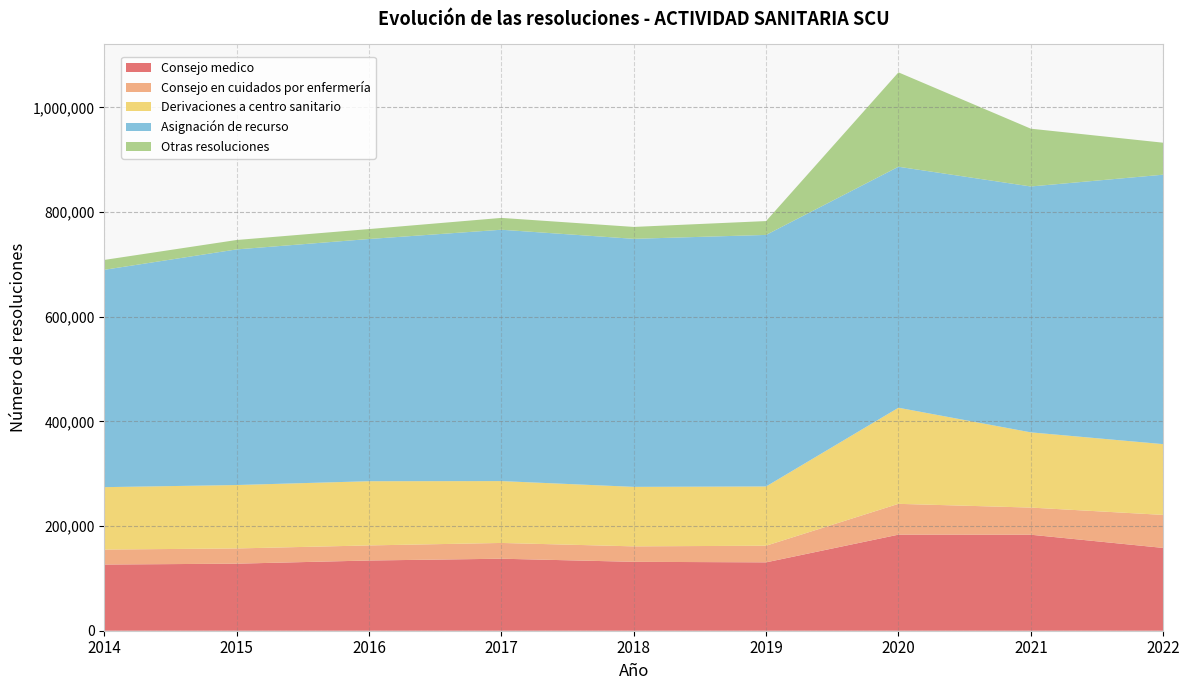

Reading right to left, list all the values displayed in this chart.

Consejo medico: 158207	183419	183560	130651	131641	137577	134160	128111	126455
Consejo en cuidados por enfermería: 63084	51862	58867	31772	29544	30124	28813	29071	28623
Derivaciones a centro sanitario: 135200	143723	183632	113233	113673	118204	122688	121185	119233
Asignación de recurso: 514841	469811	460438	480588	473922	480244	462783	450195	415277
Otras resoluciones: 61088	110413	180338	26468	22743	22600	18986	17987	18864